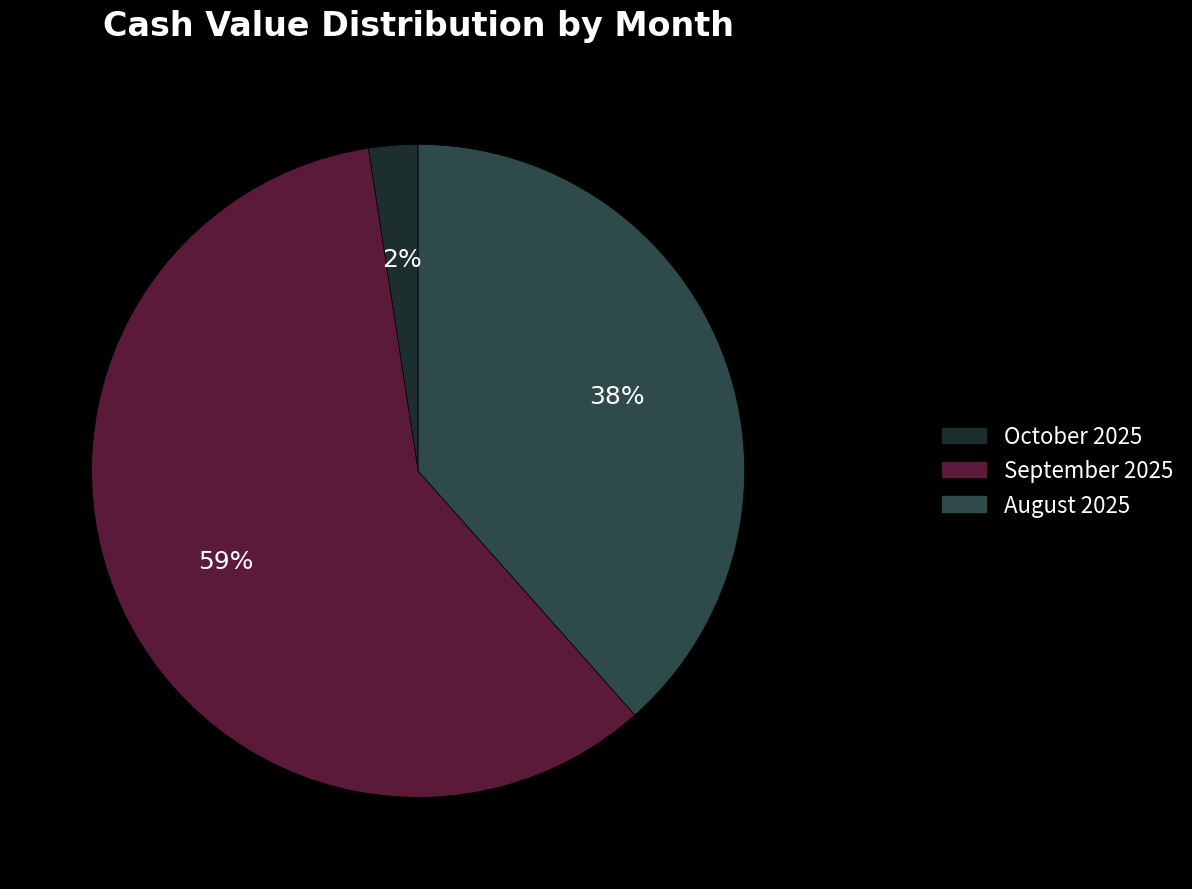

True or false: September 2025 accounts for 64% of the total.

False